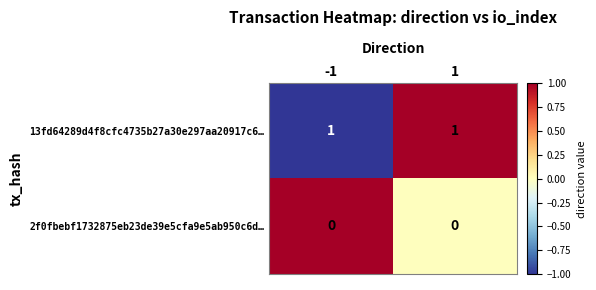

The 13fd64289d4f8cfc4735b27a30e297aa20917c6… series shows 2 at -1. True or false?

False